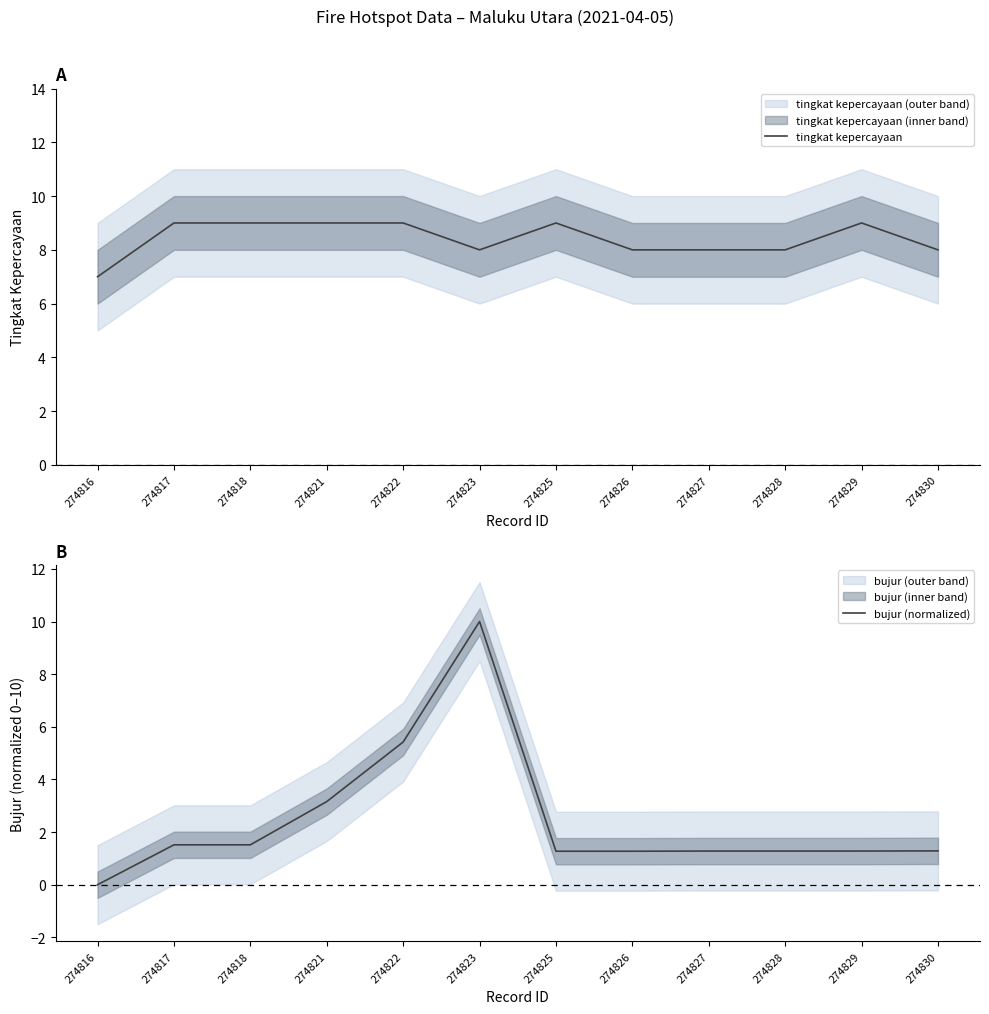

Reading left to right, transcribe all the data shown in this chart.

tingkat kepercayaan: 7.0	9.0	9.0	9.0	9.0	8.0	9.0	8.0	8.0	8.0	9.0	8.0
bujur (normalized): 0.0	1.5	1.5	3.2	5.4	10.0	1.3	1.3	1.3	1.3	1.3	1.3